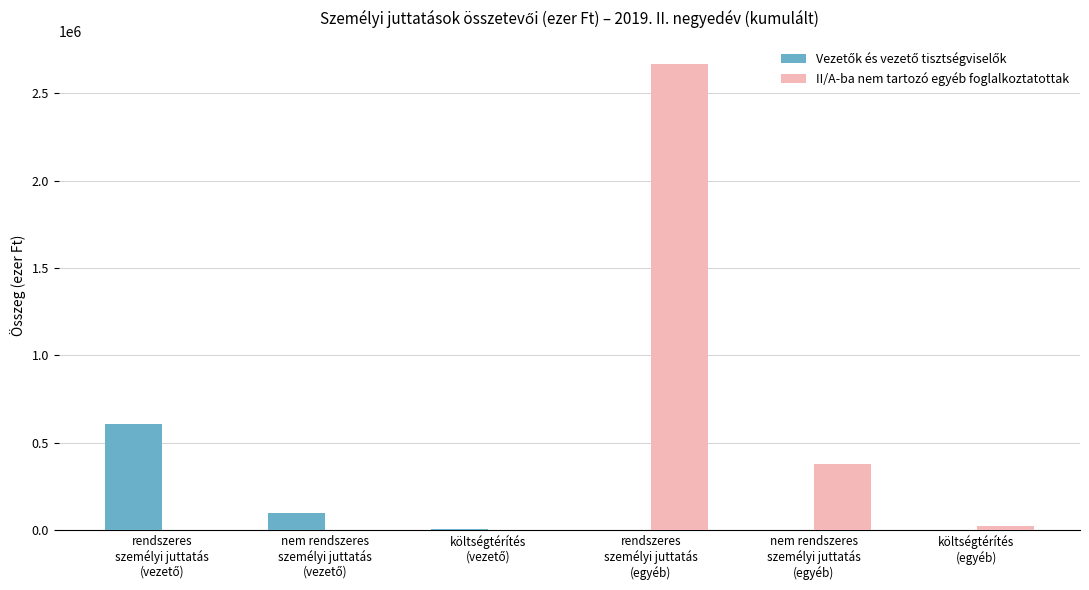

Which series has the largest range (max minus min)?

II/A-ba nem tartozó egyéb foglalkoztatottak